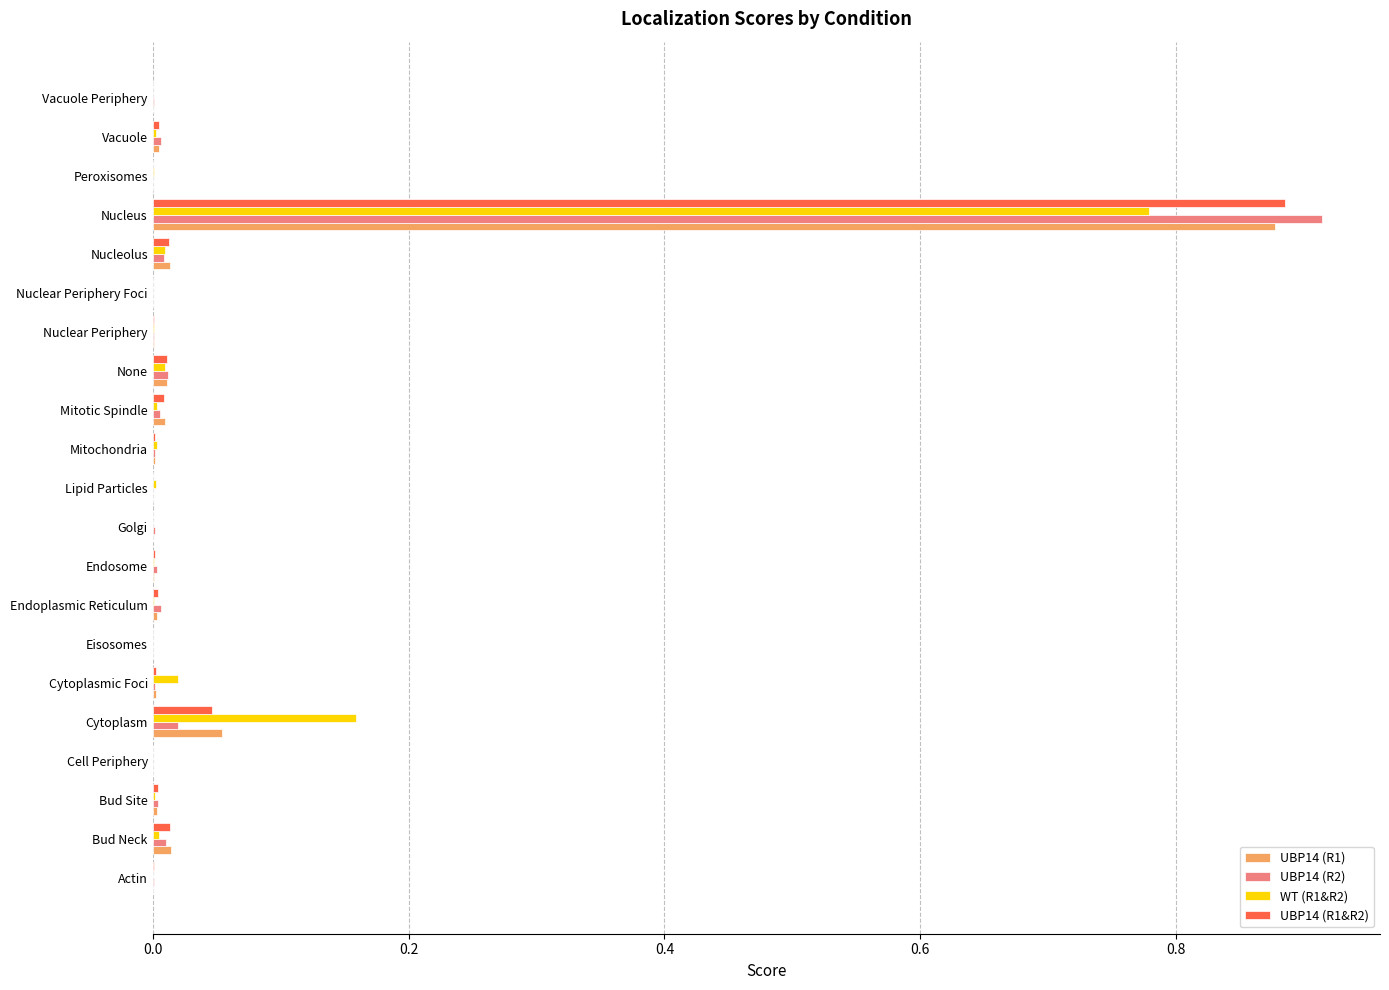

Which series has the widest spread of values?

UBP14 (R2)